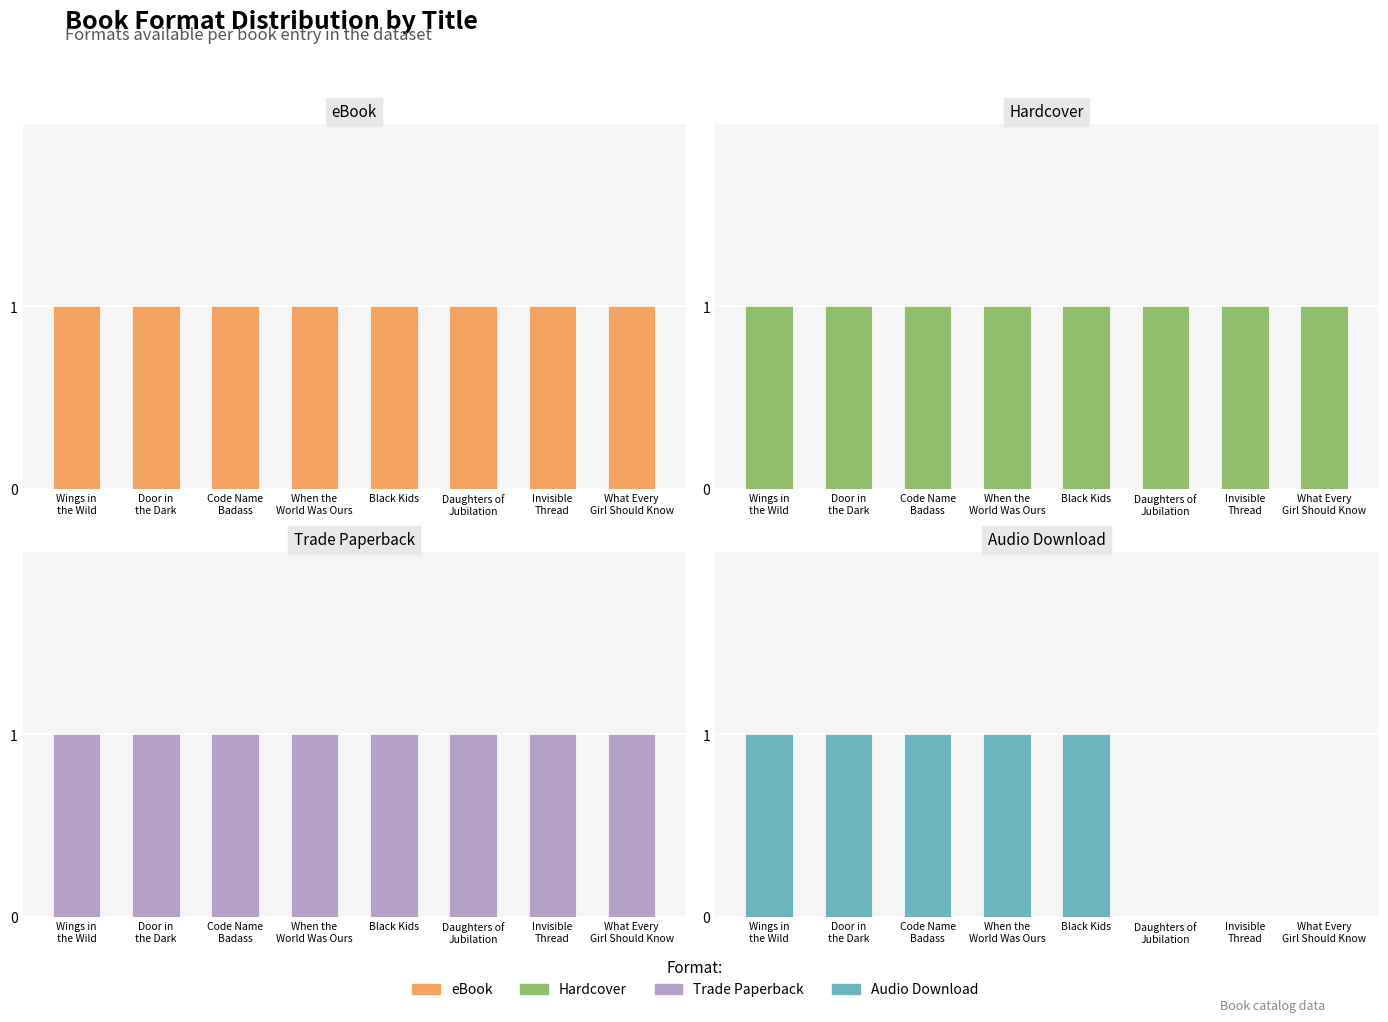

Which series changed the most between Wings in
the Wild and What Every
Girl Should Know?

Audio Download